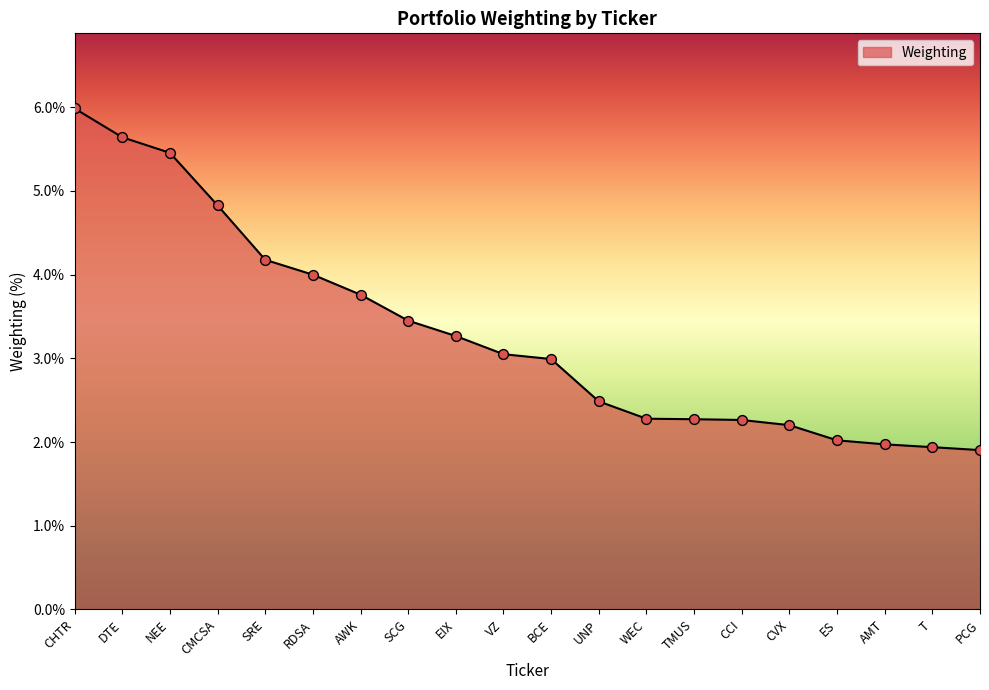

What is the change in value from RDSA to WEC?

-1.7